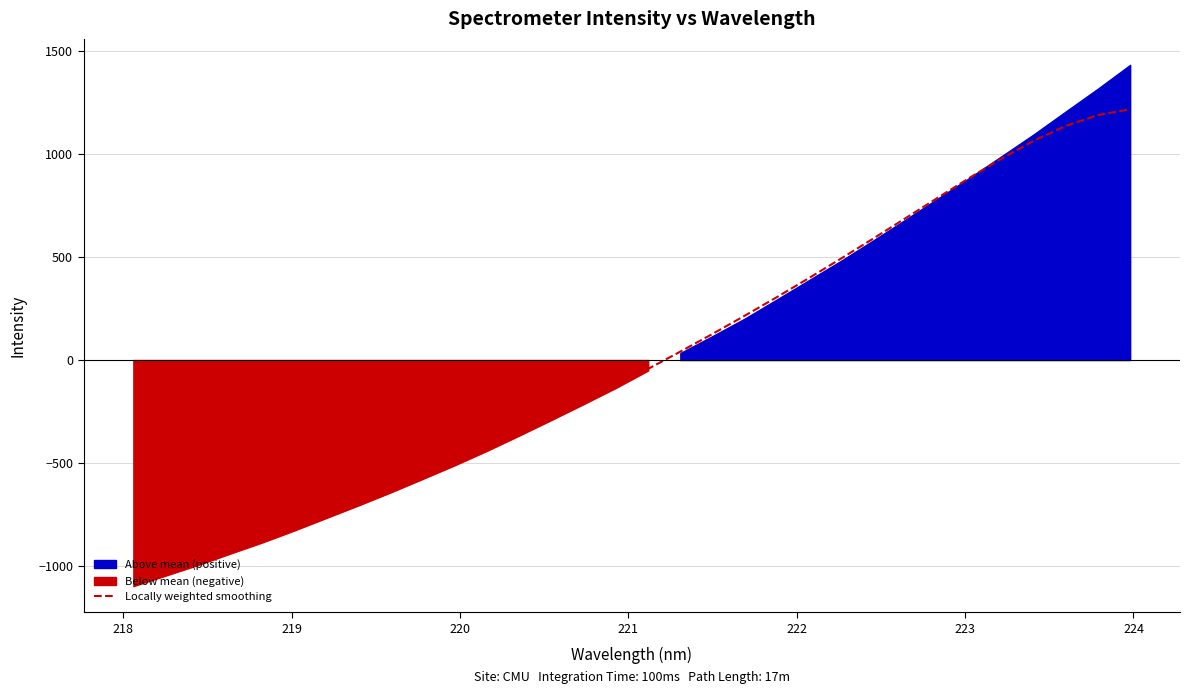

Reading left to right, list all the values displayed in this chart.

-993.8	-979.4	-951.9	-913.5	-866.5	-813.5	-756.0	-695.2	-631.8	-566.1	-498.1	-427.8	-355.2	-280.4	-203.3	-124.1	-42.7	40.8	126.5	214.4	304.7	397.2	491.9	588.6	686.9	785.7	883.5	977.3	1063.1	1135.2	1187.9	1215.7